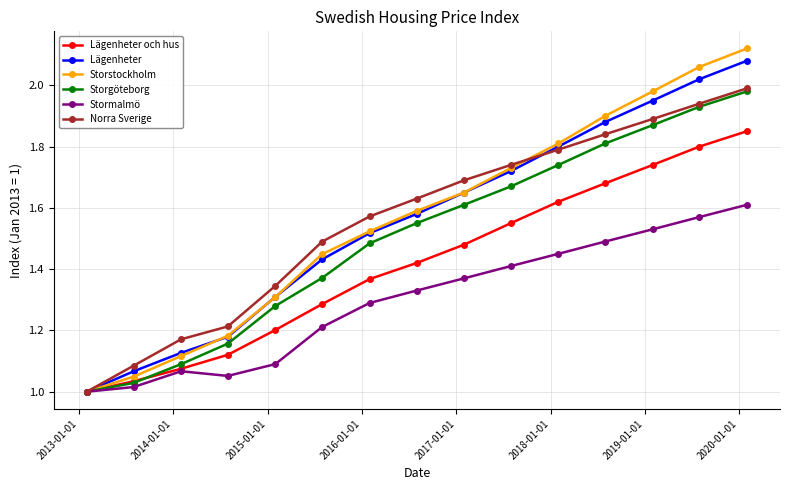

Which series has the widest spread of values?

Storstockholm